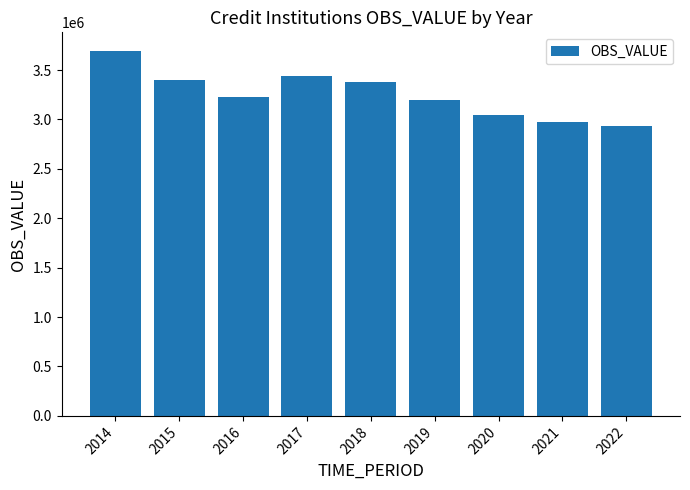

What is the greatest value displayed?

3697095